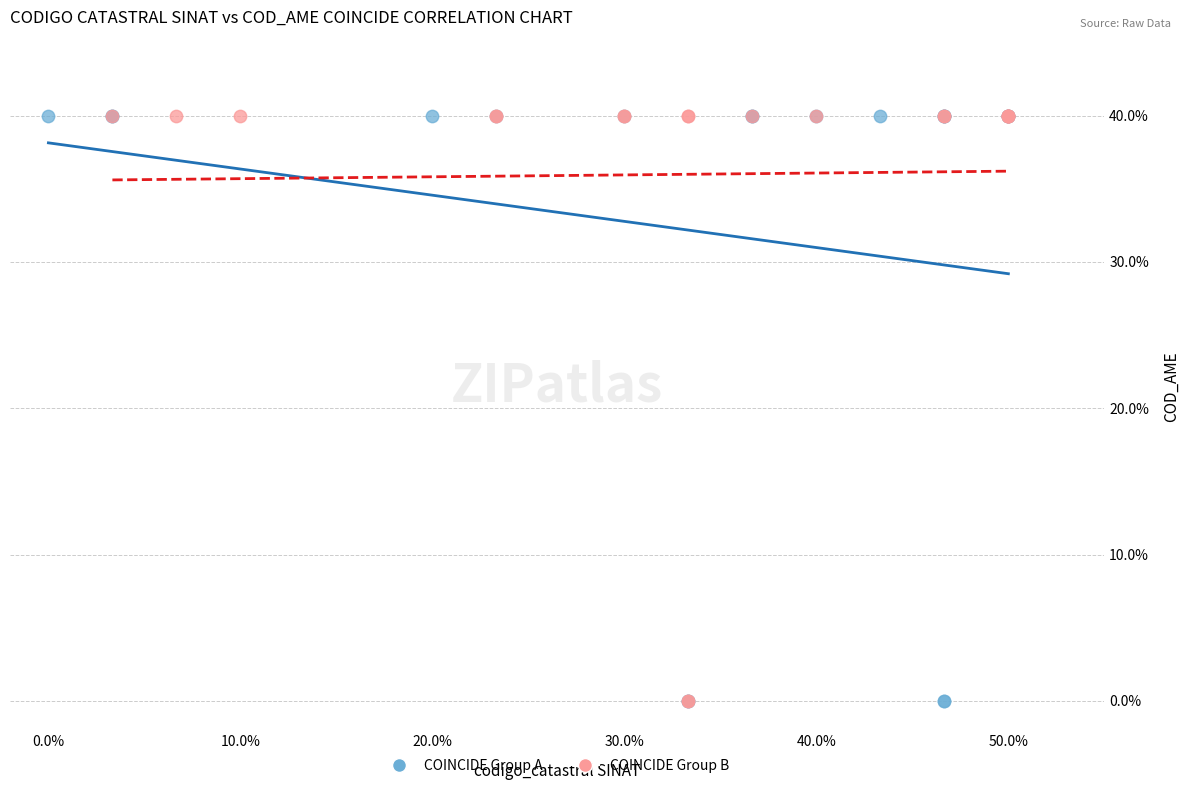

What are all the series names shown in the legend?

COINCIDE Group A, COINCIDE Group B